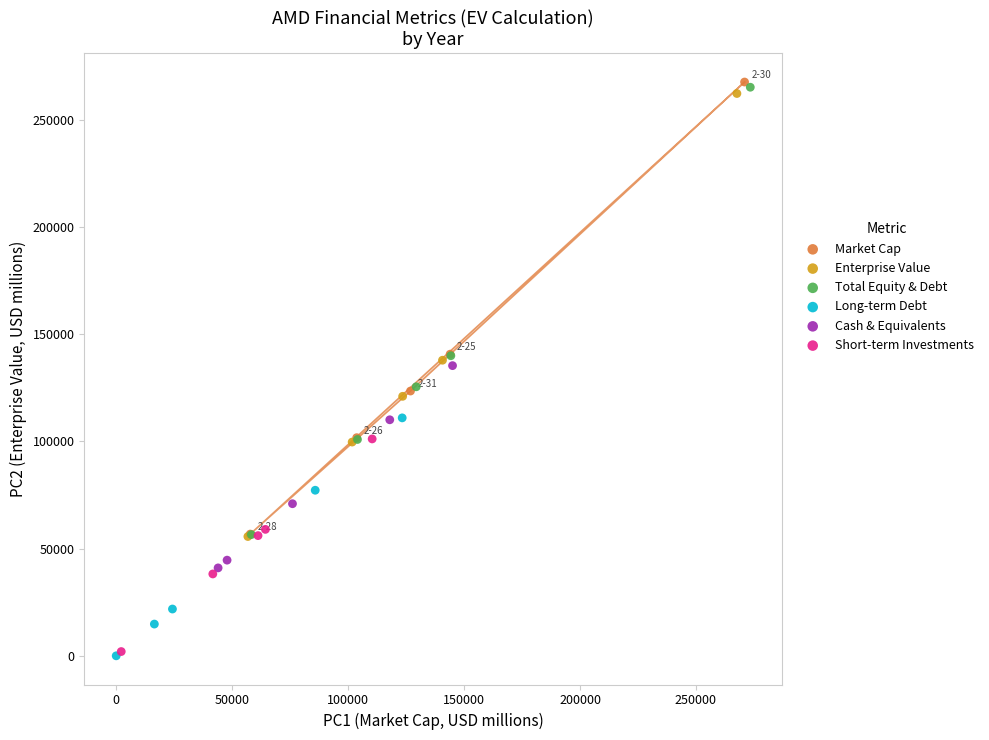

What are all the series names shown in the legend?

Market Cap, Enterprise Value, Total Equity & Debt, Long-term Debt, Cash & Equivalents, Short-term Investments